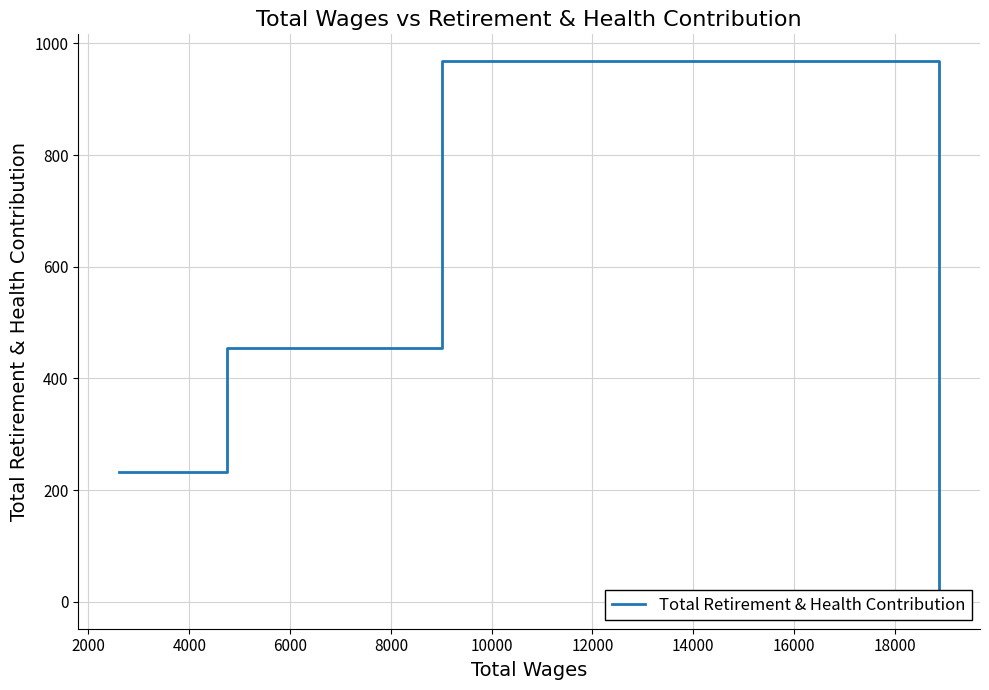

True or false: there are more than 2 points higher than both neighbors.

False